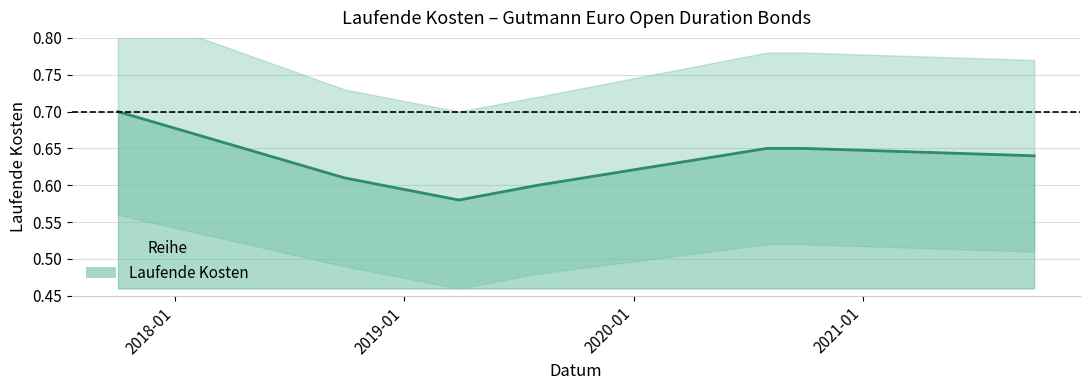

What is the difference between the second highest and minimum values?

0.1